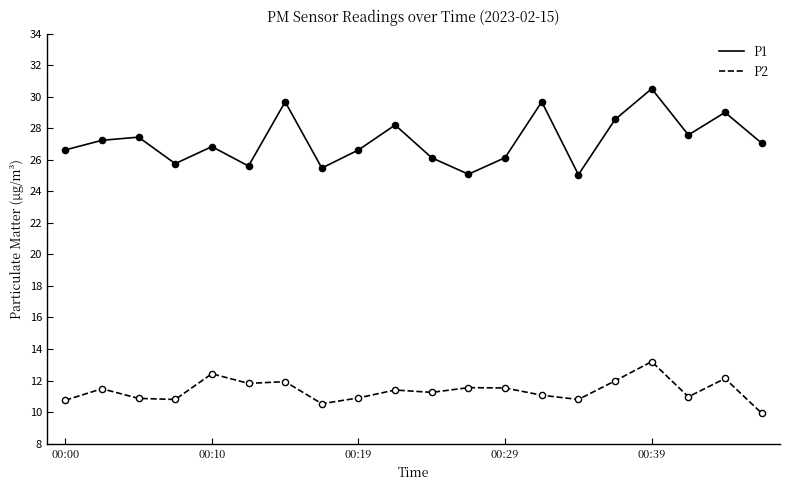

List the series in order of their overall mean, lowest first.

P2, P1